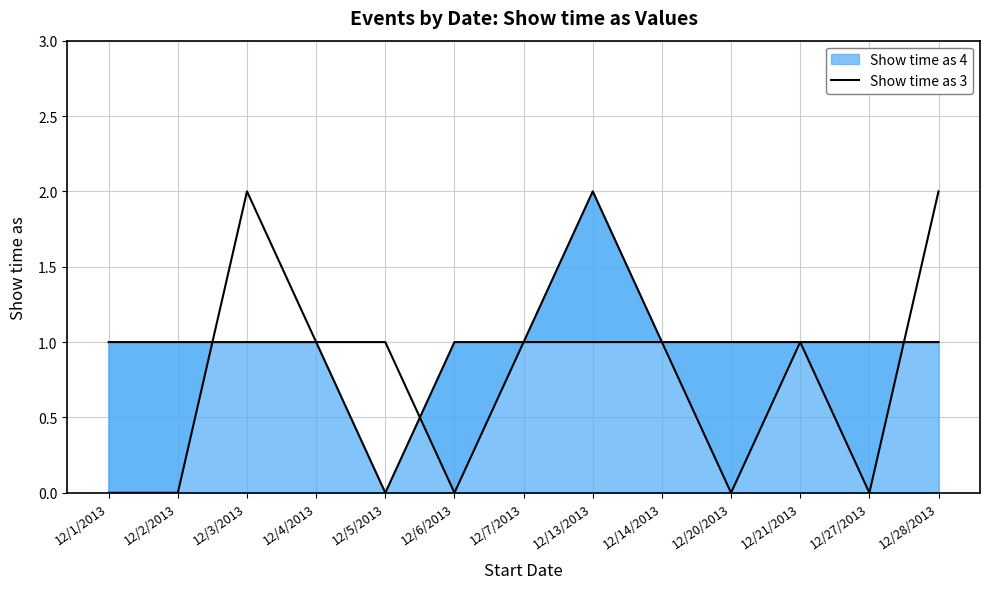

How many interior local peaks (higher than both neighbors) does the data have?

2